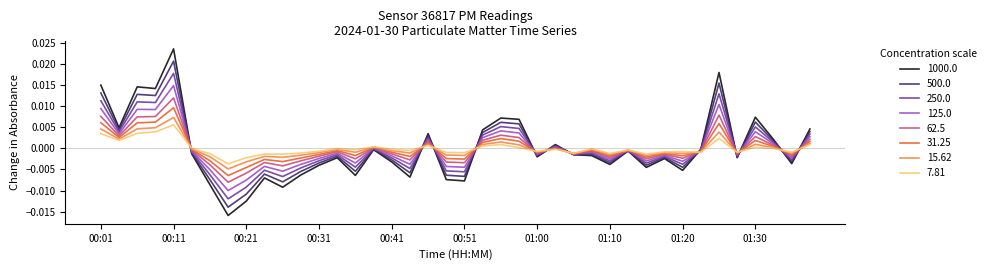

Rank the series by their maximum value, from highest to lowest.

1000.0, 500.0, 250.0, 125.0, 62.5, 31.25, 15.62, 7.81